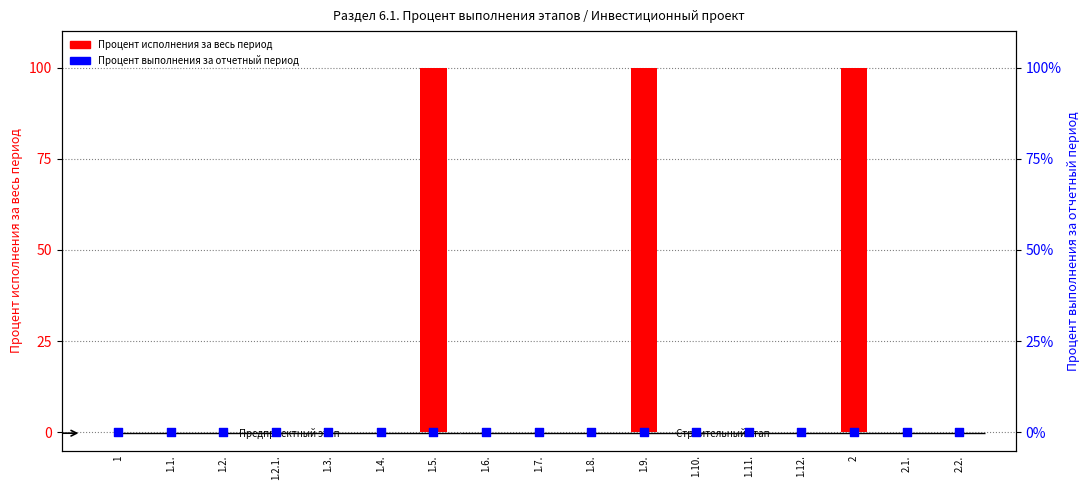

At which category is the sum across all series the highest?

1.5.